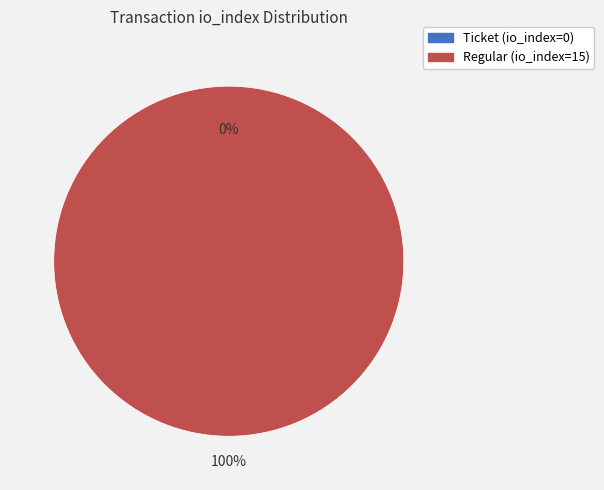

What is the majority slice?

Regular (io_index=15)